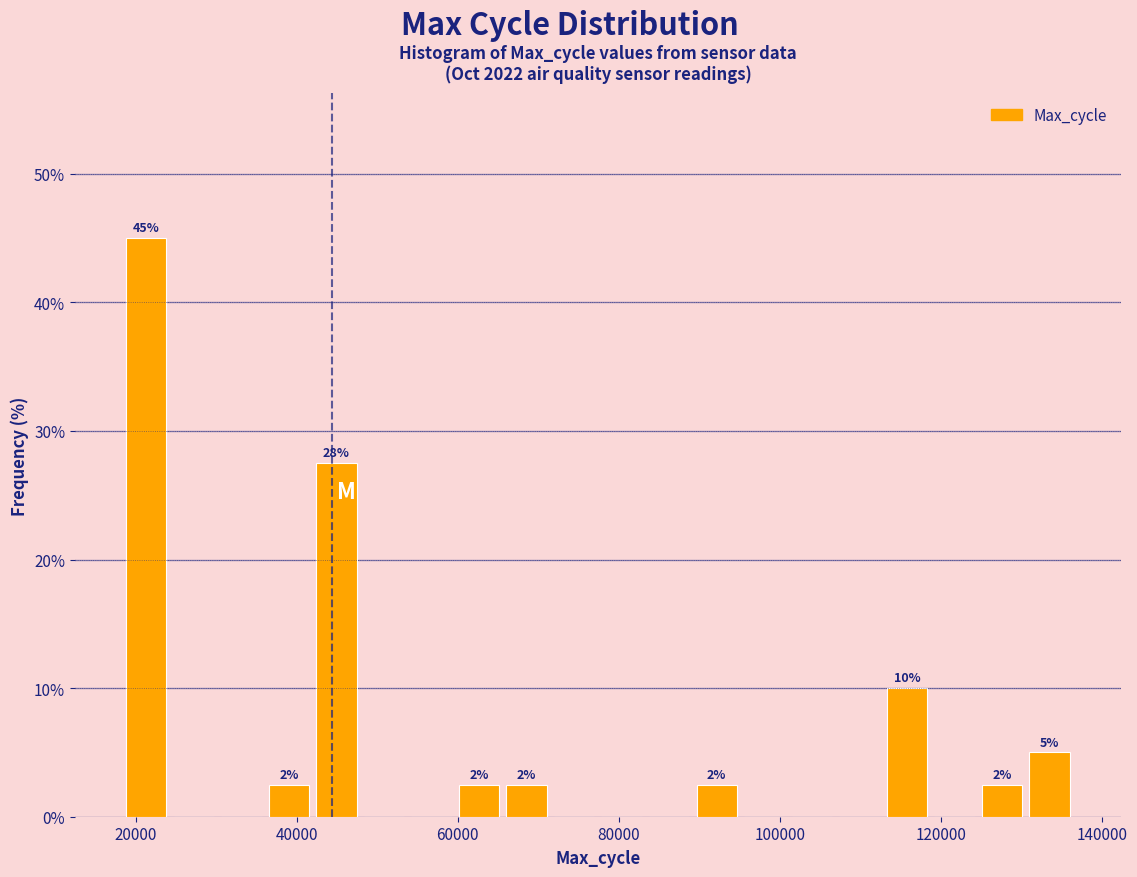

Read against the x-axis, roughly where is the centre of the tallest bar?

22000